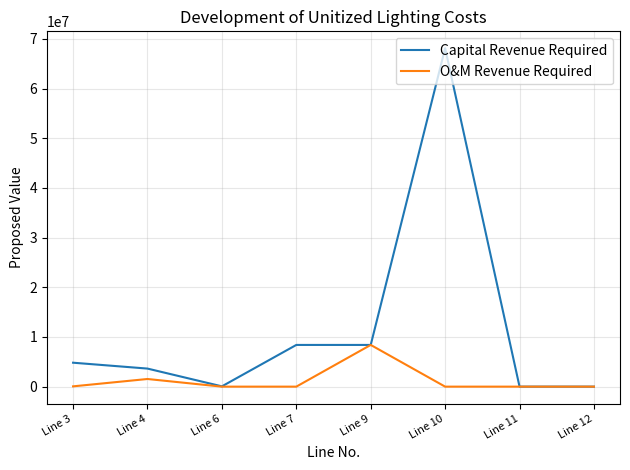

What is the greatest value displayed?

68100922.7